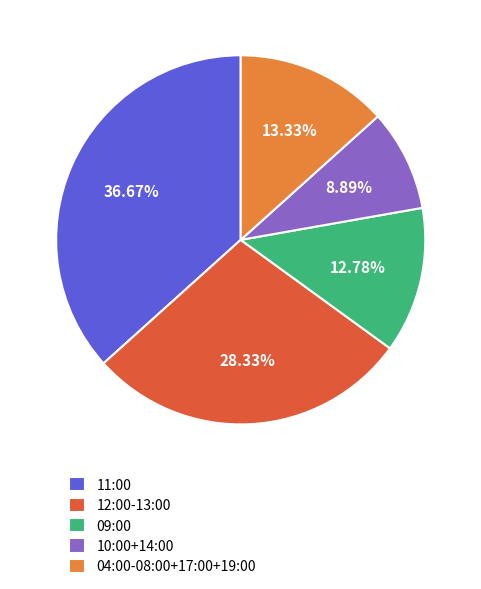

Which slice is the largest?

11:00